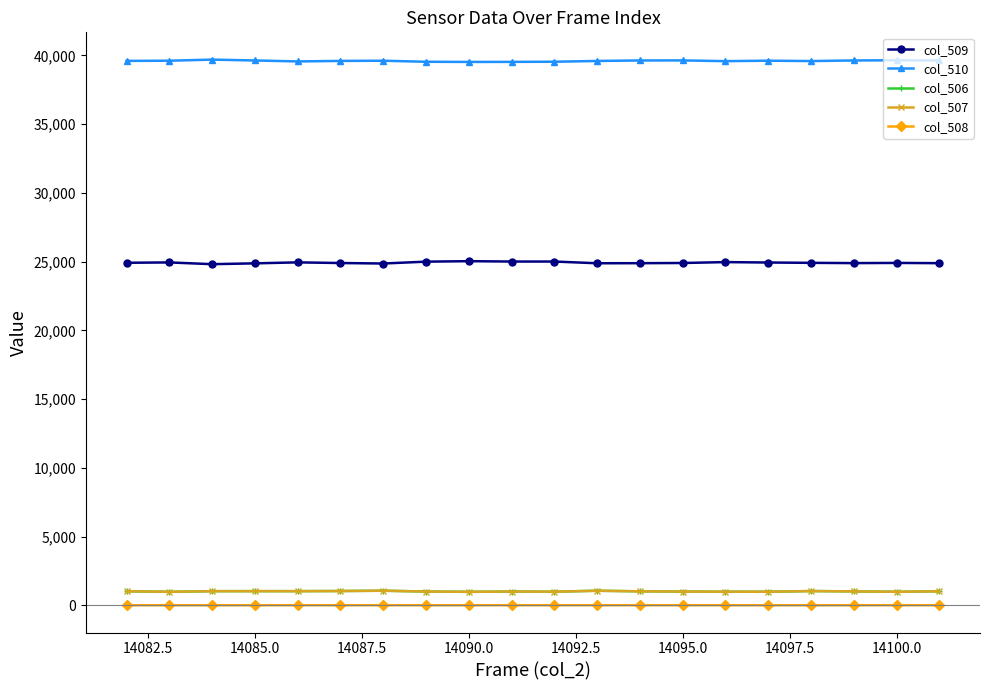

True or false: col_510 and col_507 intersect in this chart.

False